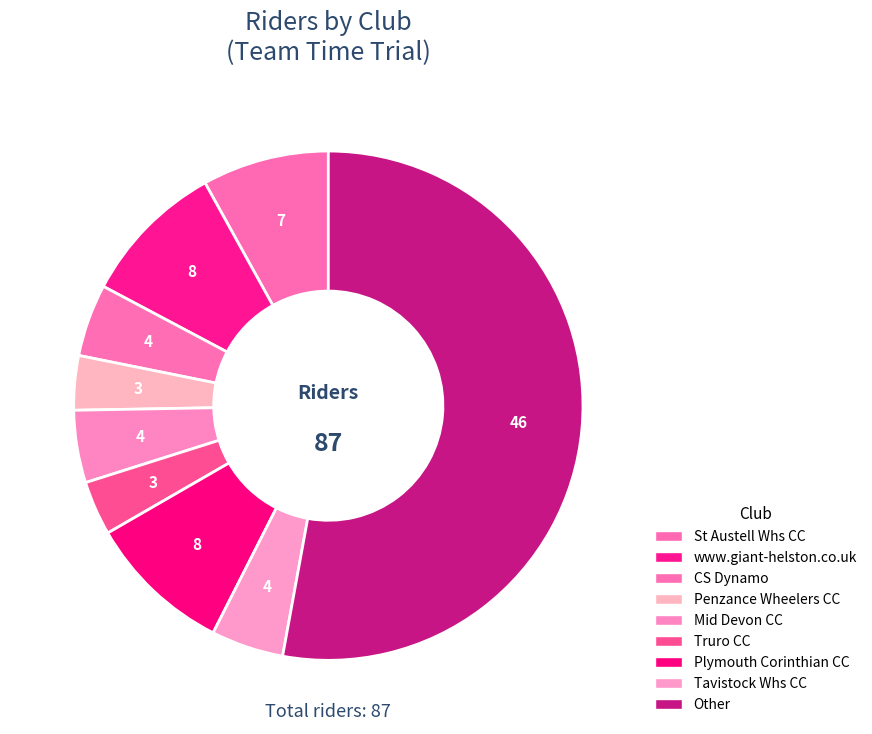

Which category has the biggest portion of the pie?

Other